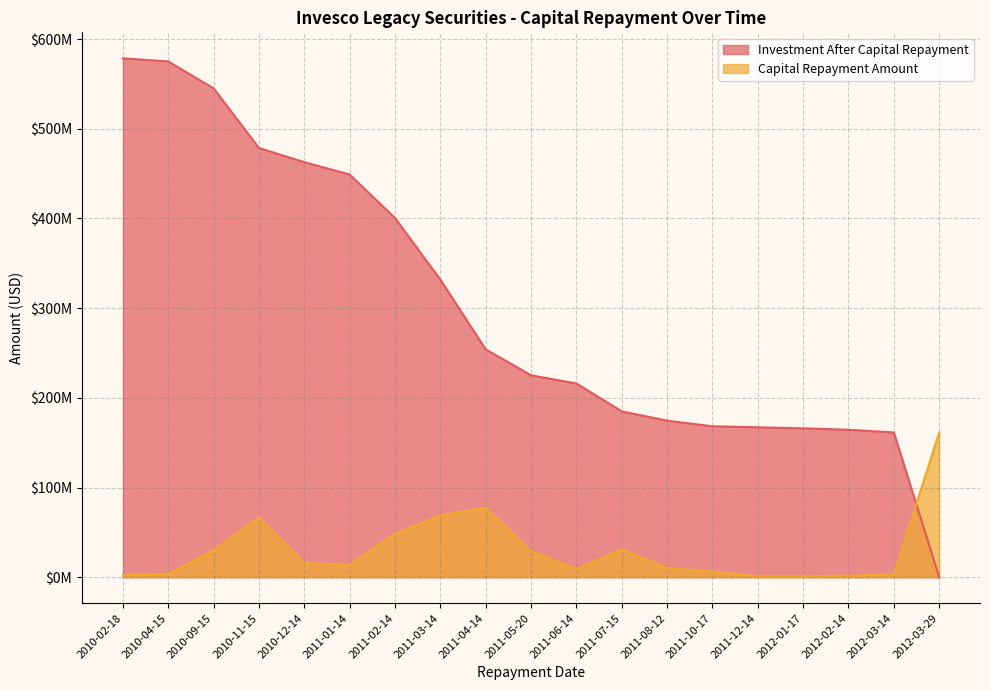

What is the label of the 2nd point from the right?

2012-03-14